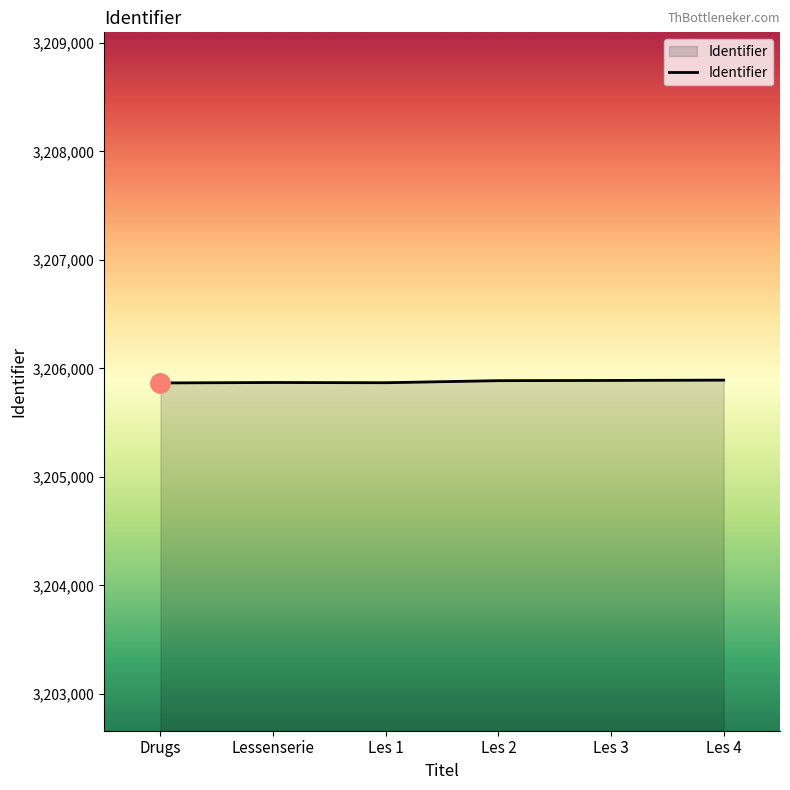

What is the minimum value shown in the chart?

3205866